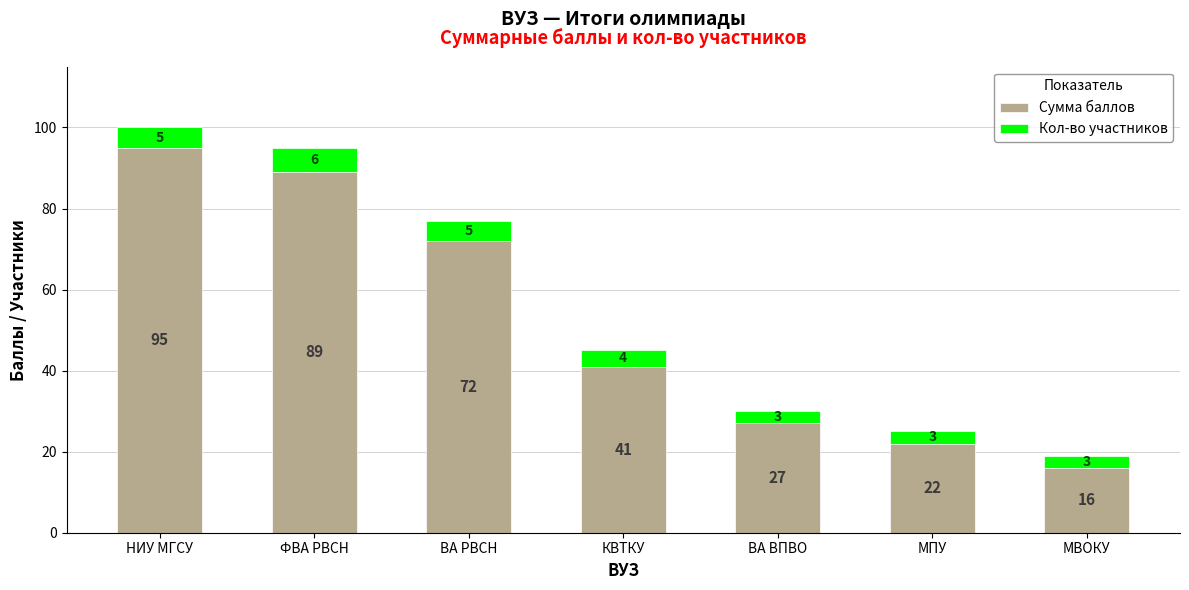

Does the chart contain stacked bars?

Yes